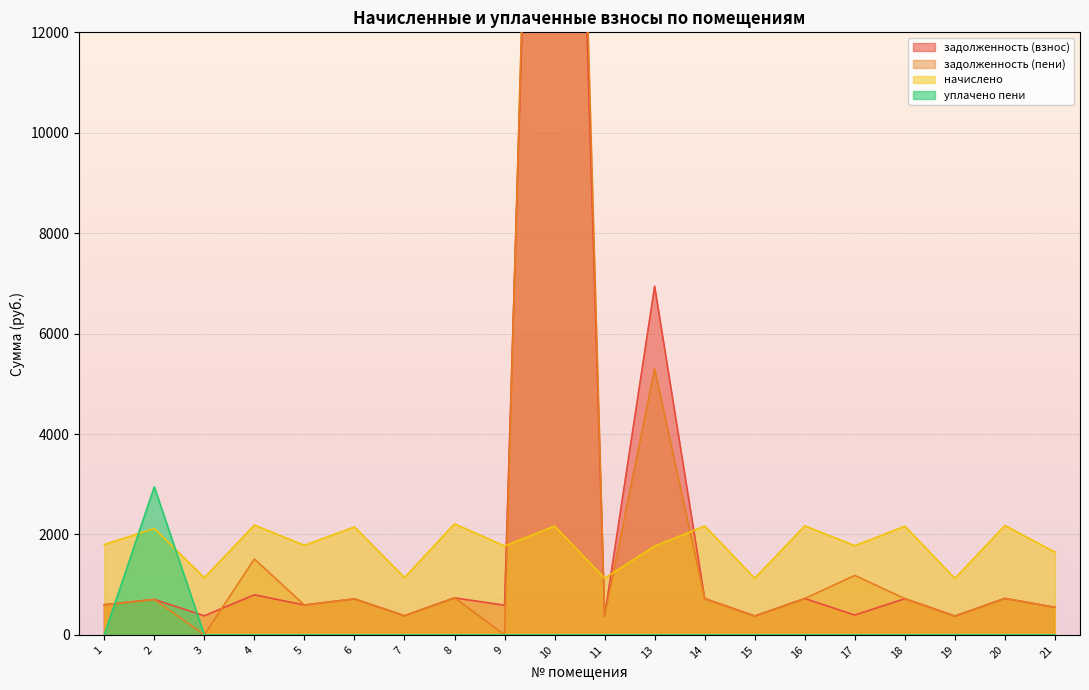

How many lines are shown in the chart?

4